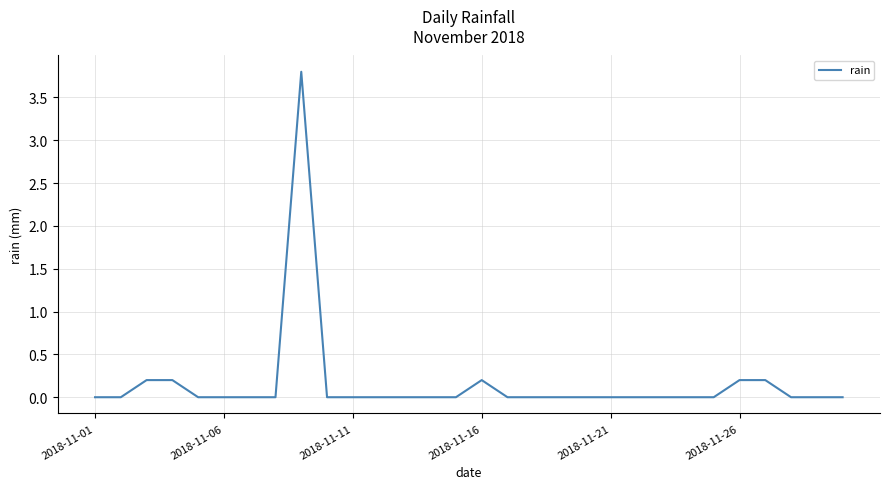

Does the chart have visible grid lines?

Yes